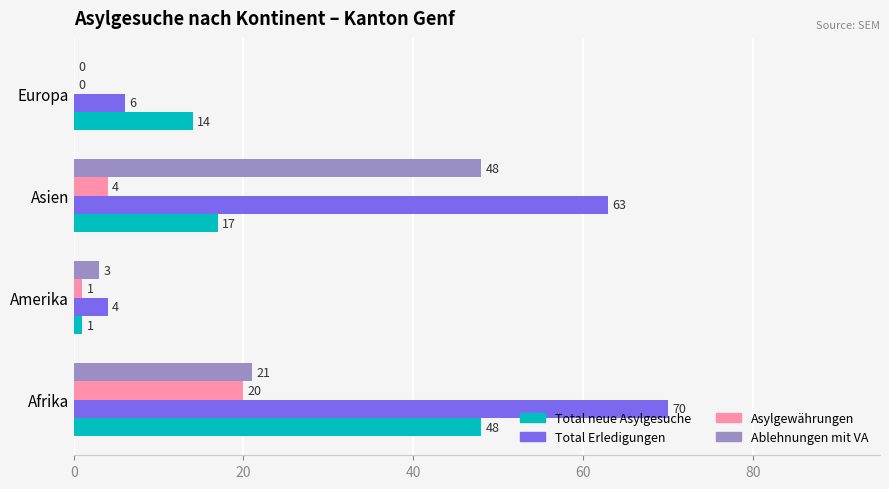

Which series changed the most between Amerika and Europa?

Total neue Asylgesuche